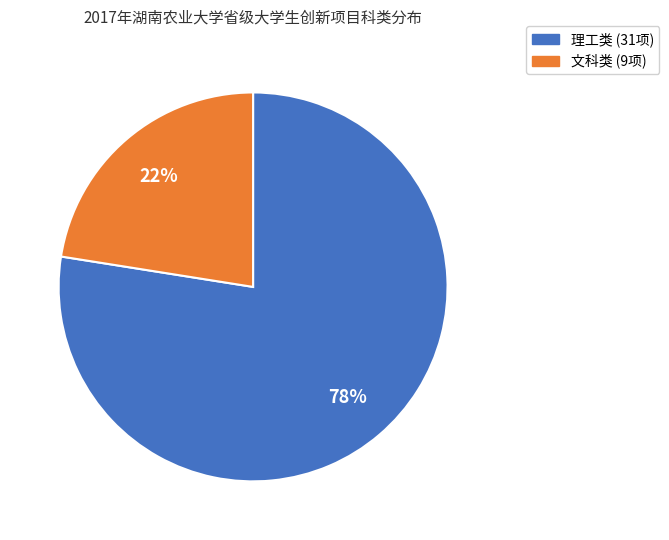

How many segments does this pie chart have?

2